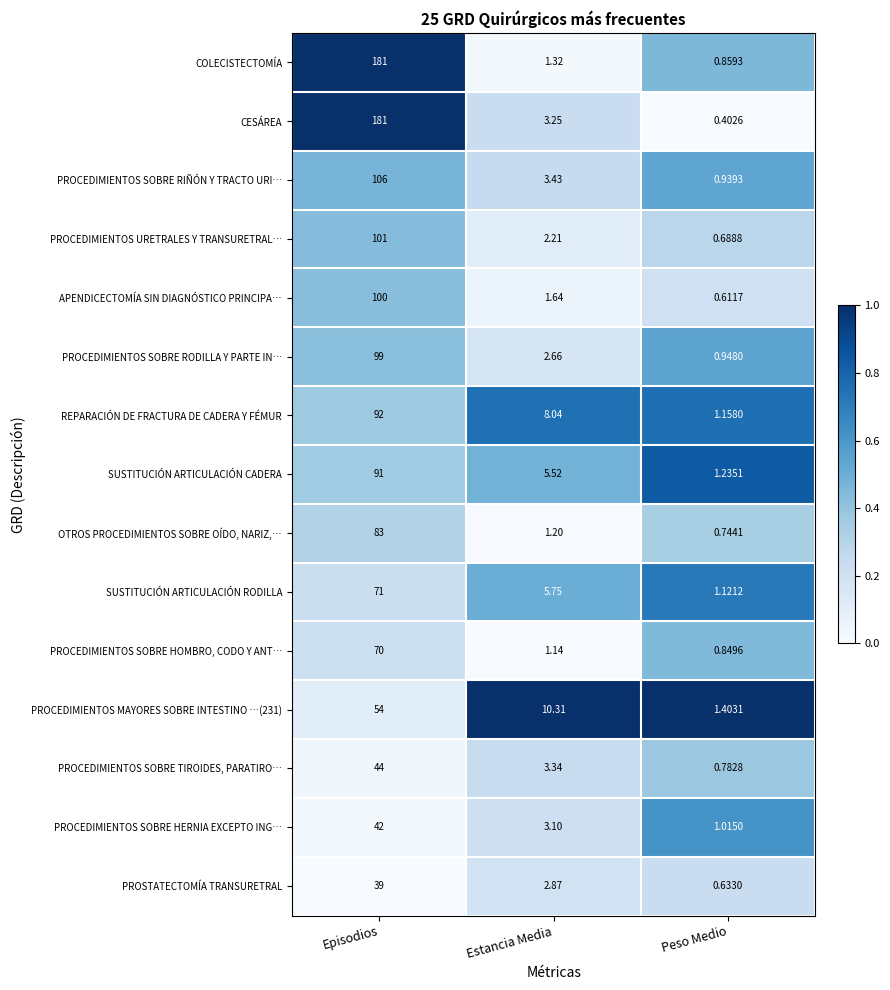

Between Estancia Media and Peso Medio, which series saw the biggest shift?

PROCEDIMIENTOS MAYORES SOBRE INTESTINO …(231)